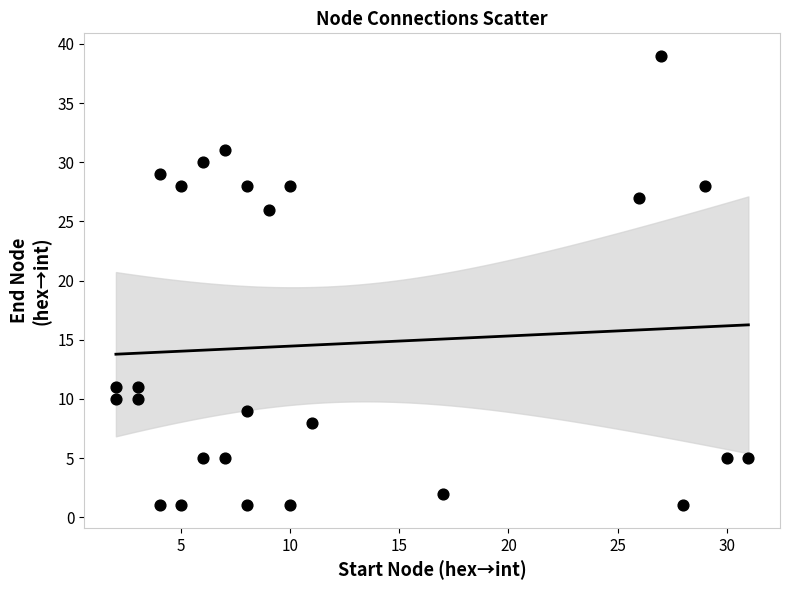

What is the range of X values (max minus min)?

29